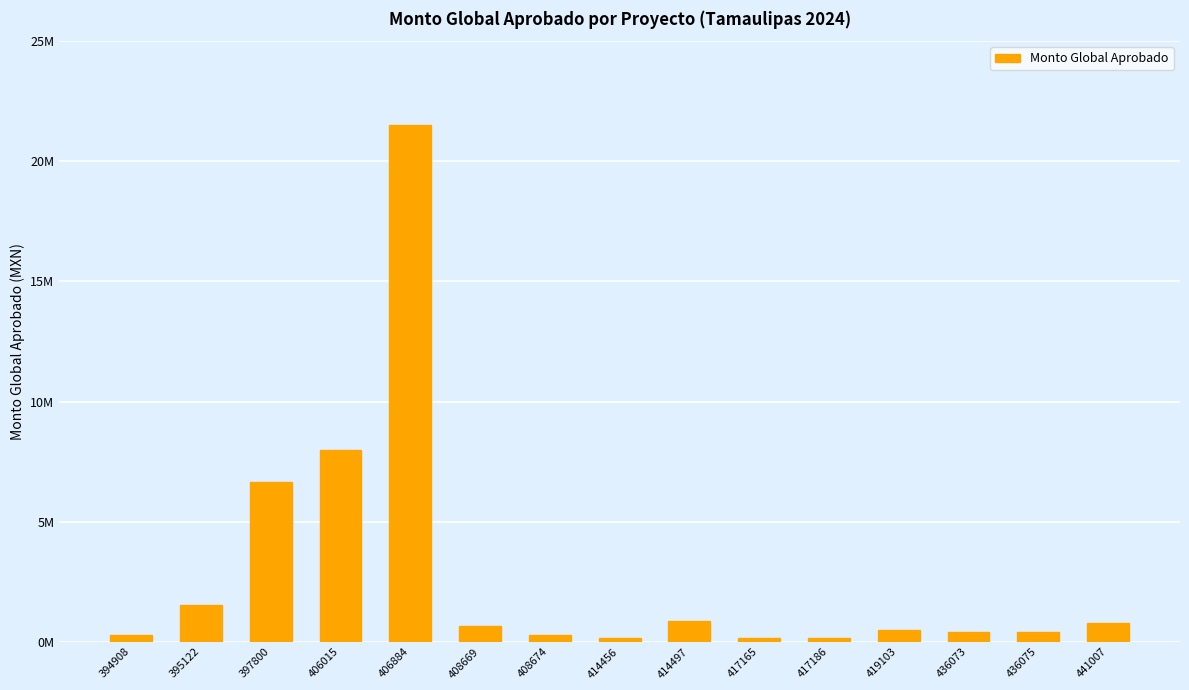

Are the bars horizontal?

No